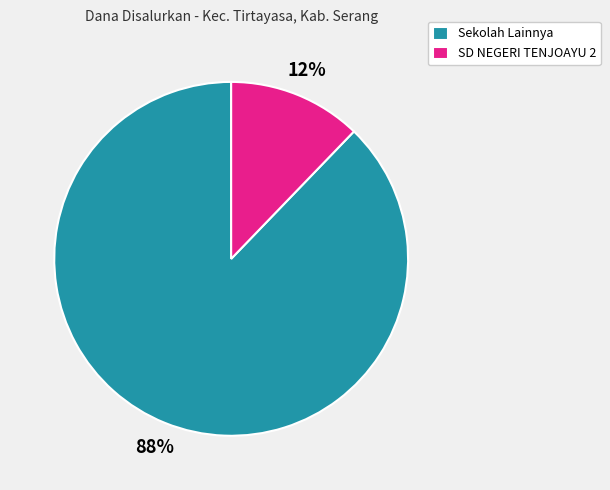

Rank the categories by value from highest to lowest.

Sekolah Lainnya, SD NEGERI TENJOAYU 2